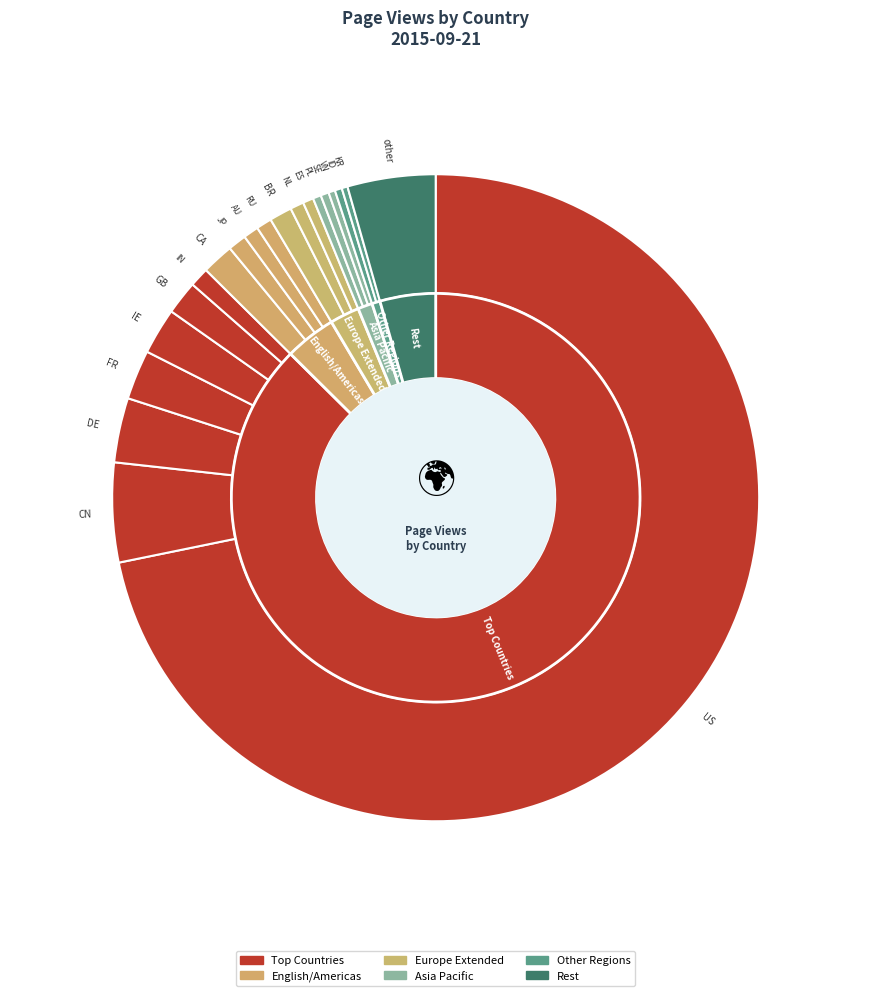

What is the smallest slice in the pie chart?

KR